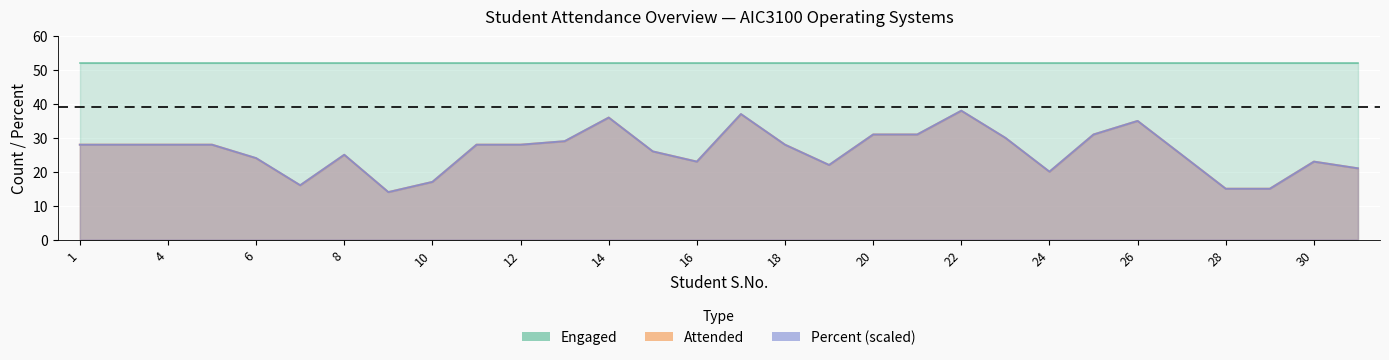

What is the difference between the Percent values at 30 and 2?

5.0